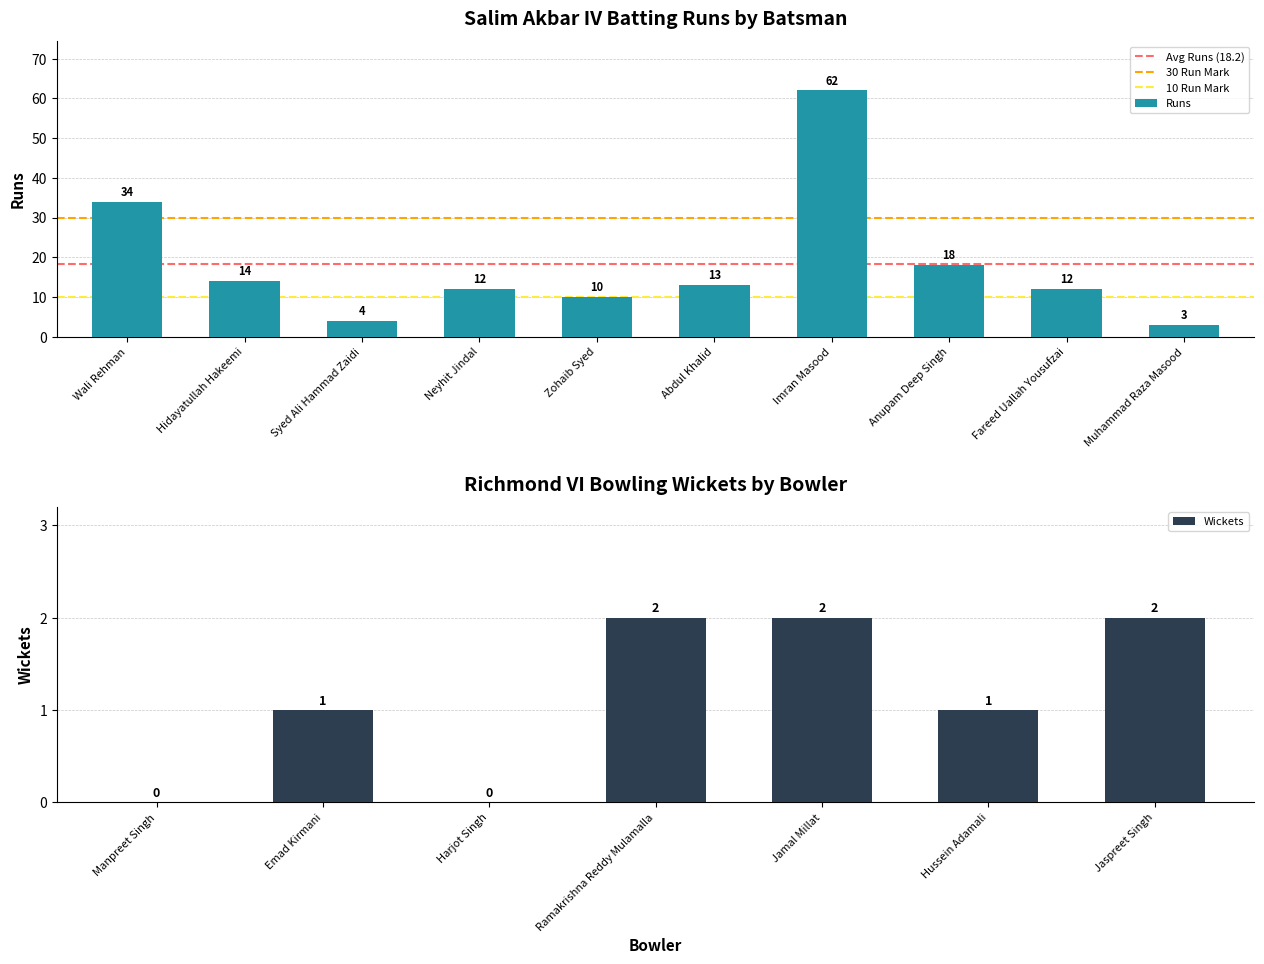

The Runs series shows 25 at Hidayatullah Hakeemi. True or false?

False